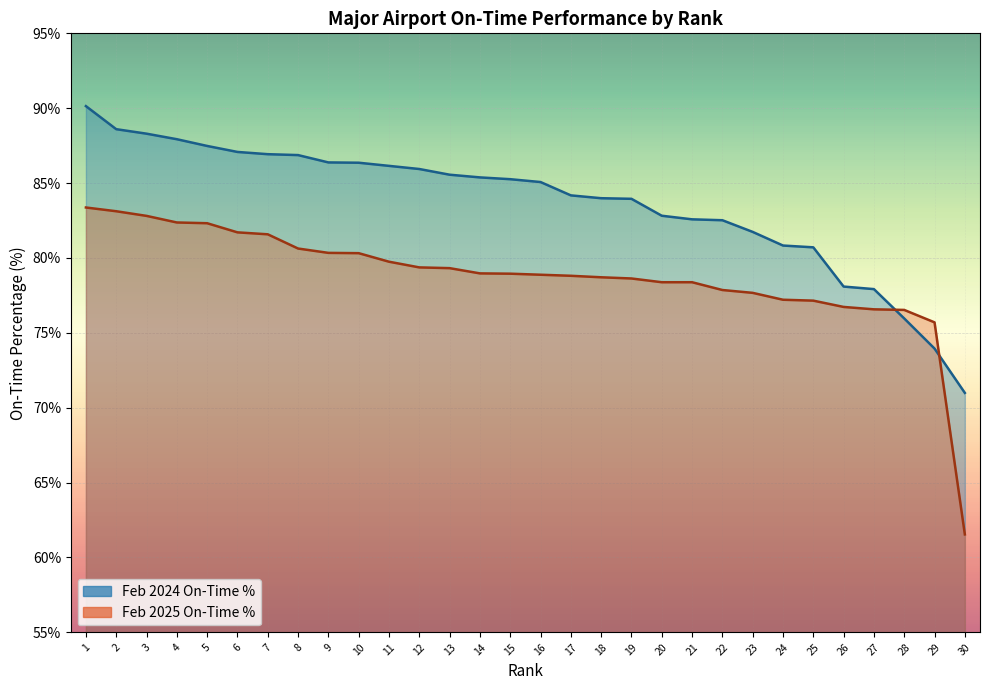

Is it true that Feb 2025 On-Time % equals 77.7 at 23?

True